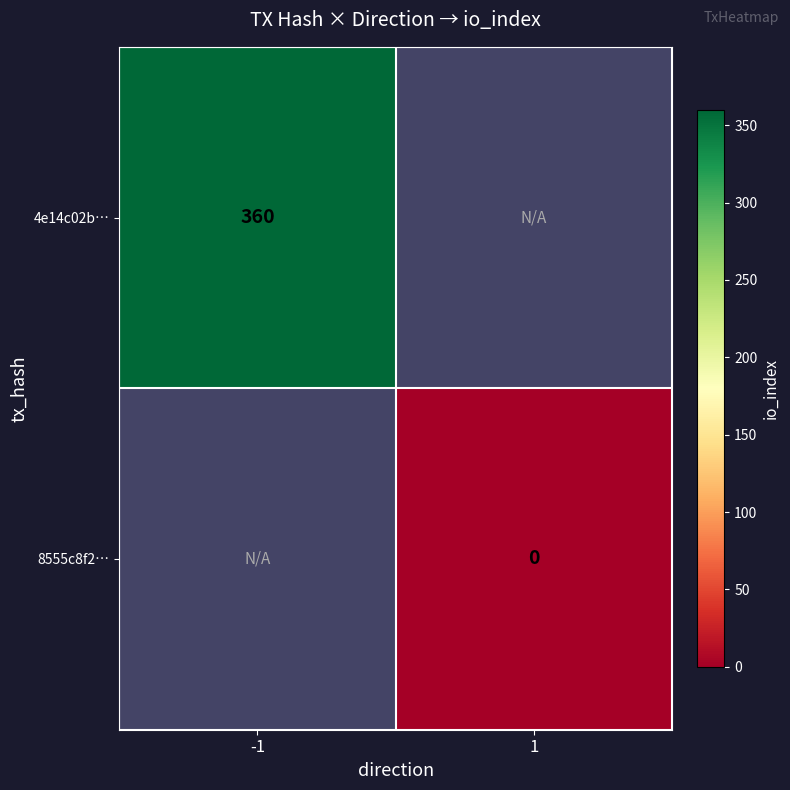

The 4e14c02b… series shows 360 at -1. True or false?

True